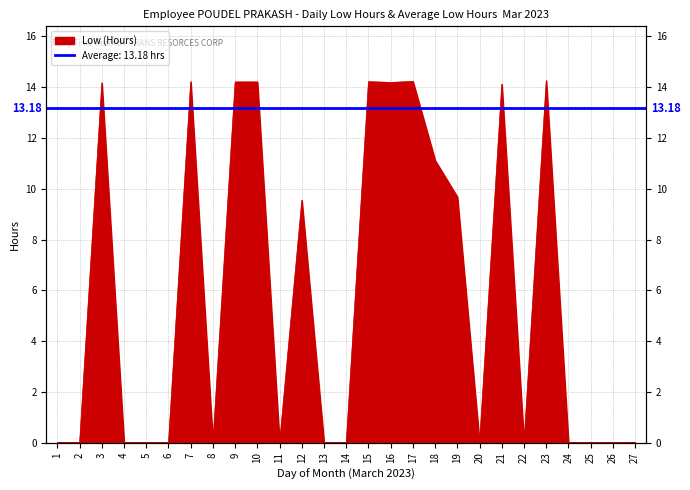

What is the difference between the values at 2 and 19?

9.7